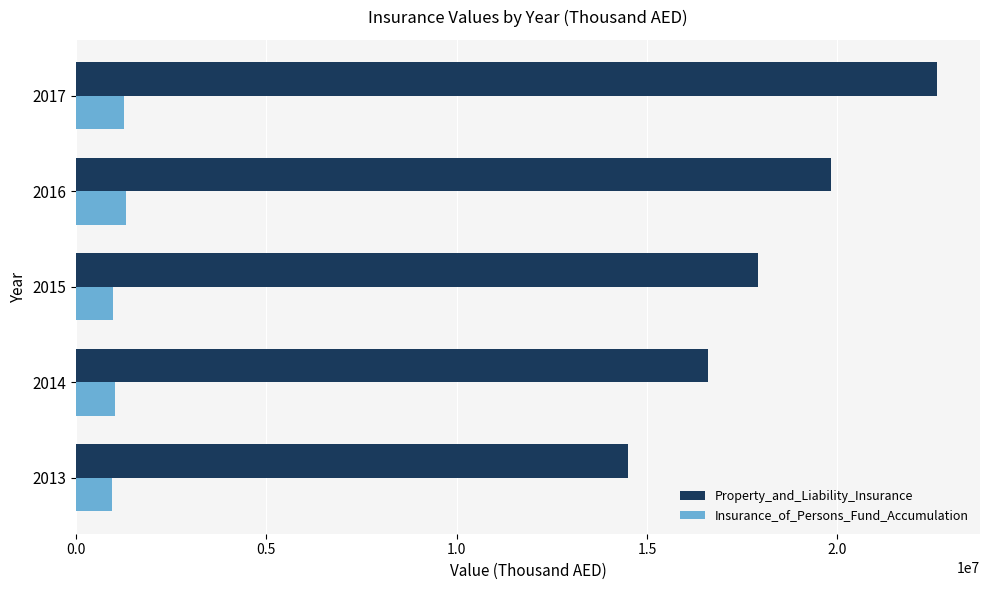

Rank the series at 2015 from lowest to highest value.

Insurance_of_Persons_Fund_Accumulation, Property_and_Liability_Insurance